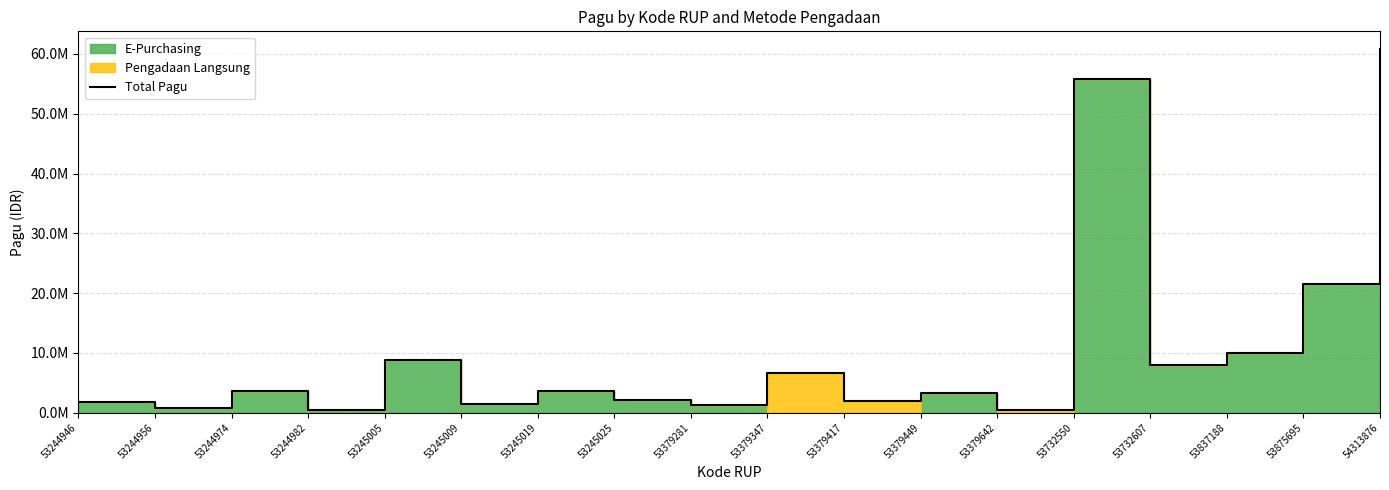

What is the sum of the values at 53245009 and 53875695?

22858800